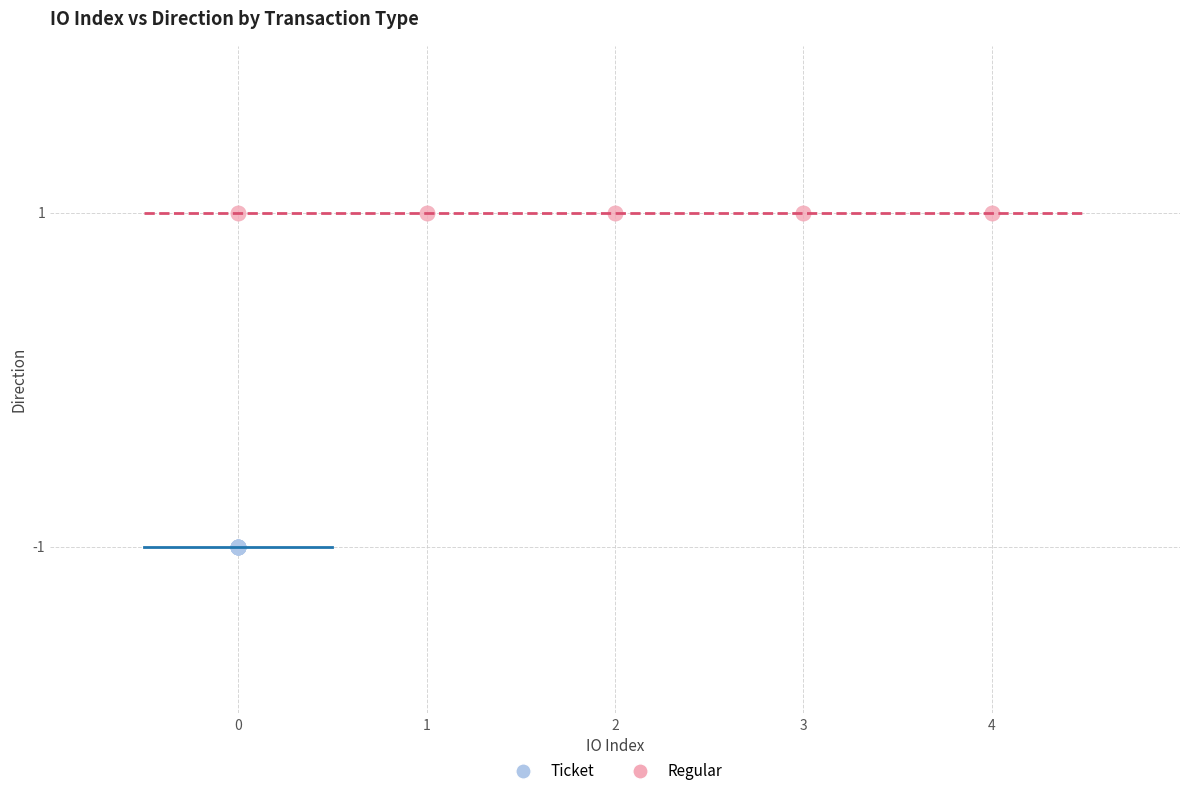

Which series reaches the minimum Y coordinate?

Ticket